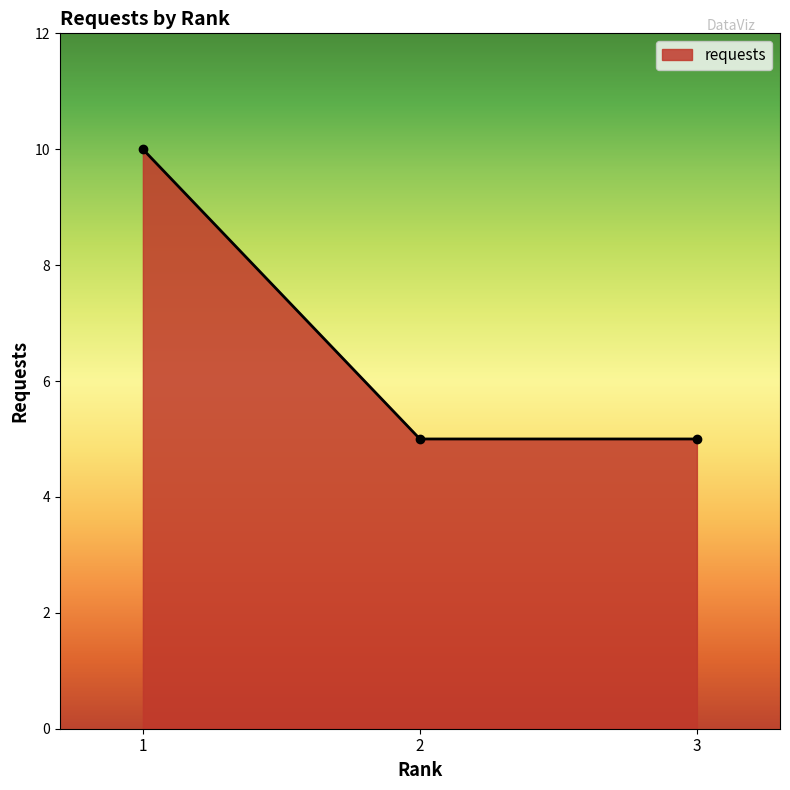

Between 1 and 3, which is larger?

1